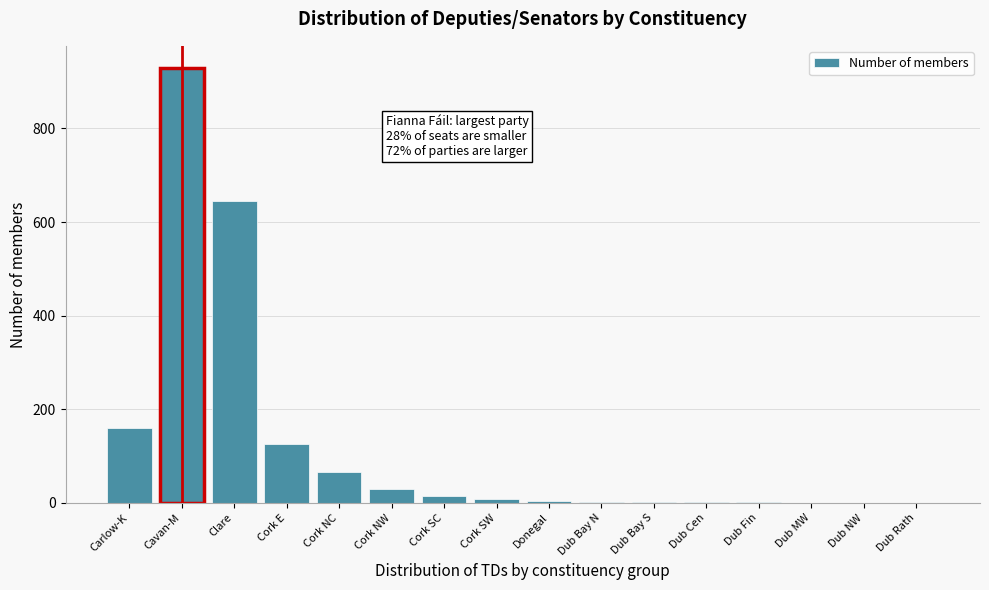

At which label is the value closest to 465?

Clare